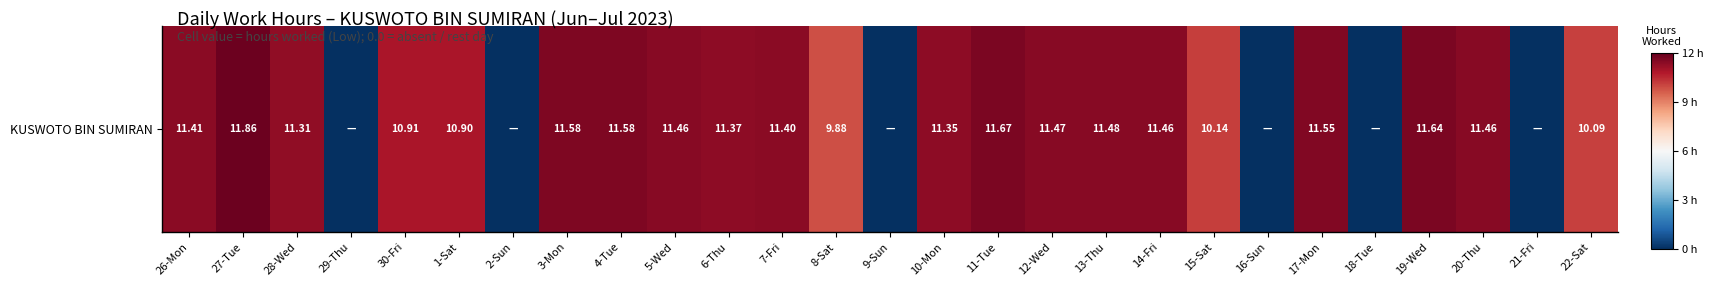

Where is the data nearest to the value 0?

8-Sat